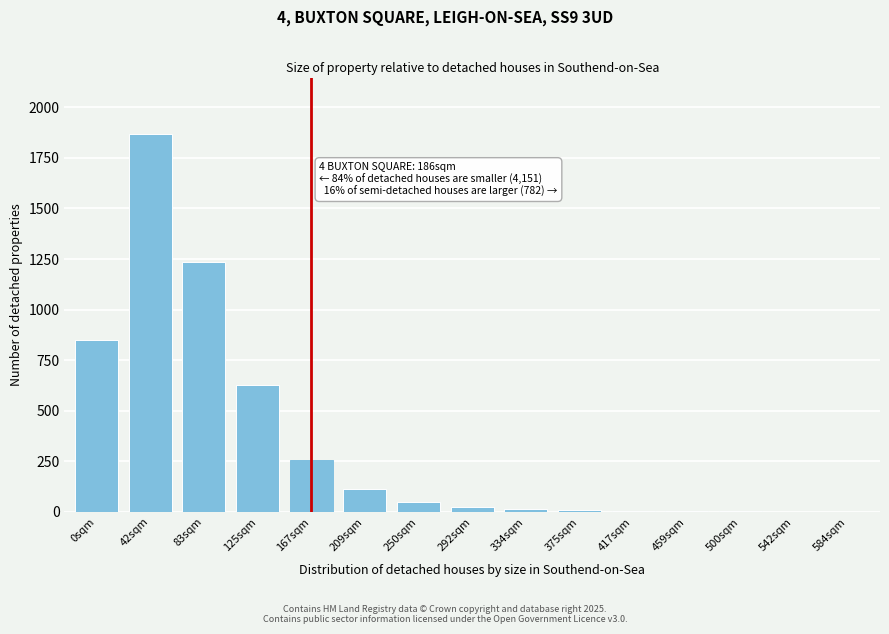

The chart shows a value of 1234 at 83sqm. True or false?

True